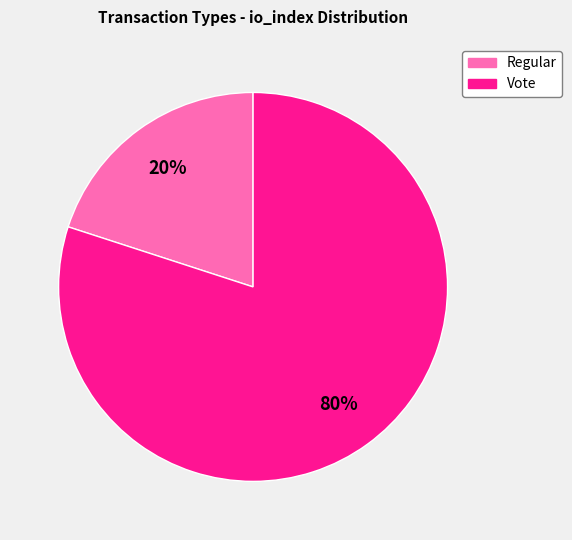

How many segments does this pie chart have?

2